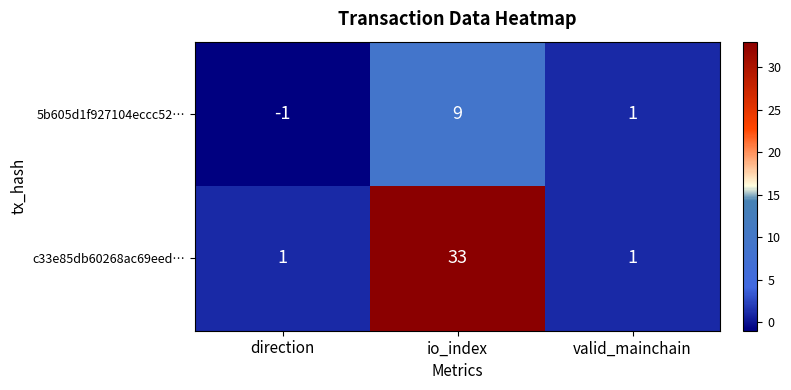

What is the minimum value shown in the chart?

-1